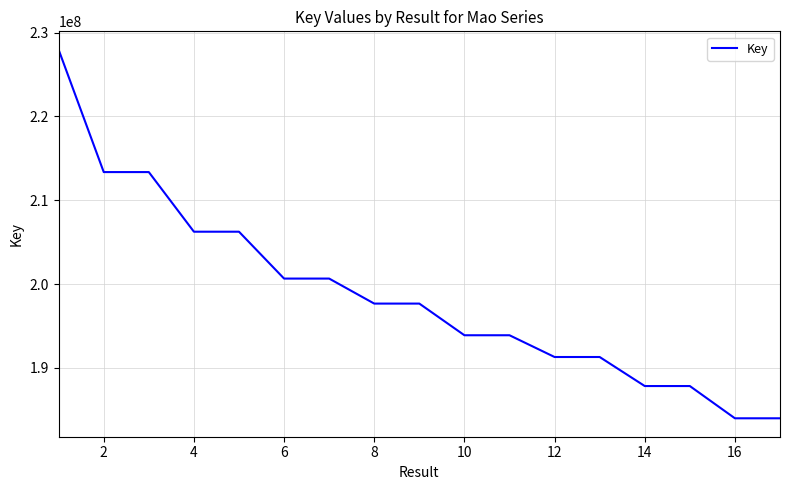

What is the maximum value shown in the chart?

227950042